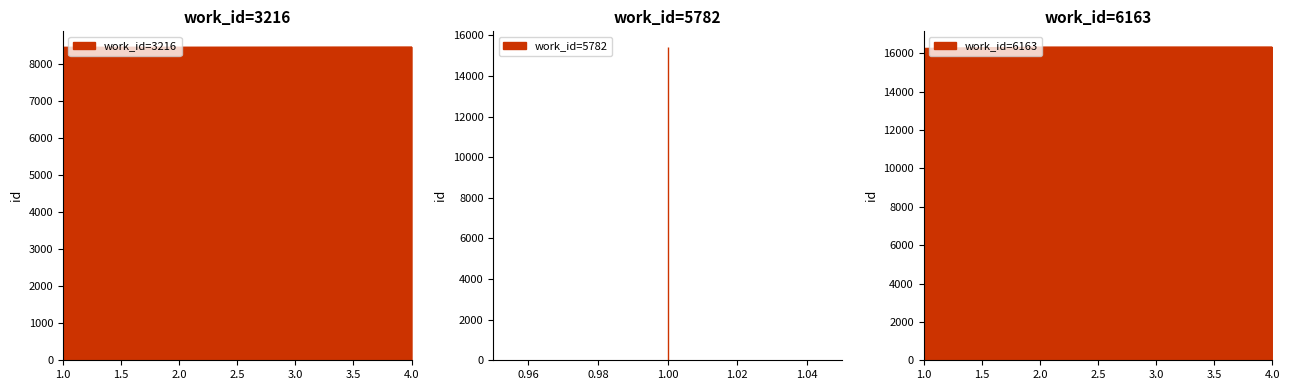

What is the difference between the maximum and second lowest values in the work_id=6163 series?

3